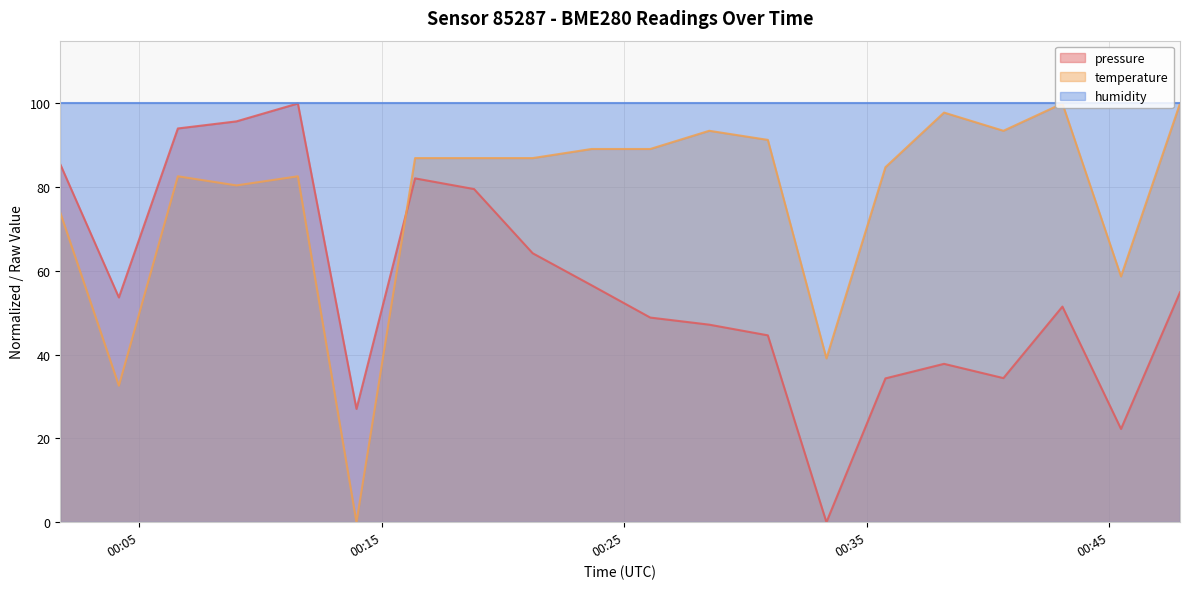

At which label does temperature reach its peak?

2024-03-17T00:43:04